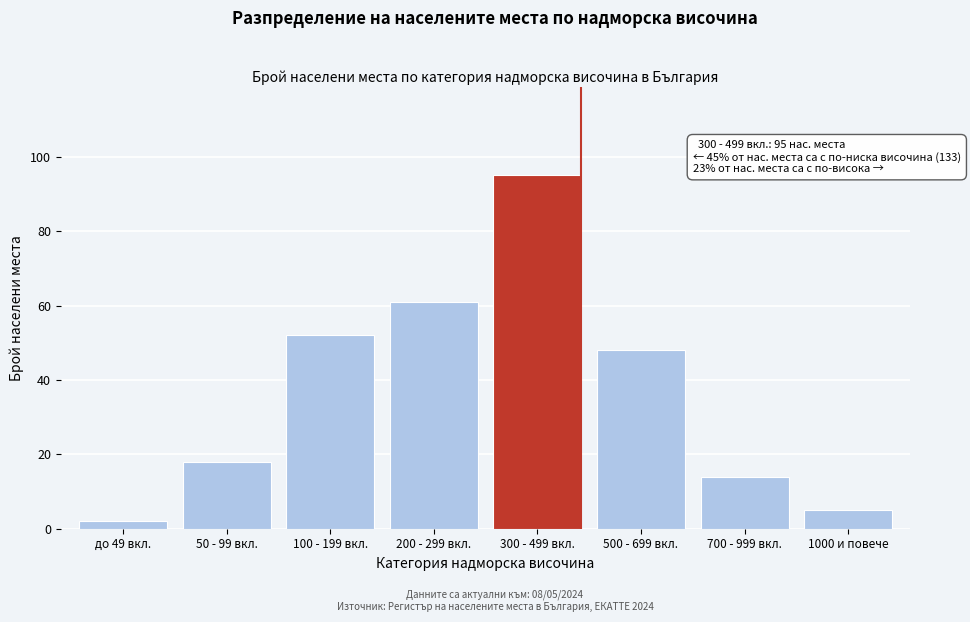

Reading left to right, extract all data points from this chart.

2	18	52	61	95	48	14	5